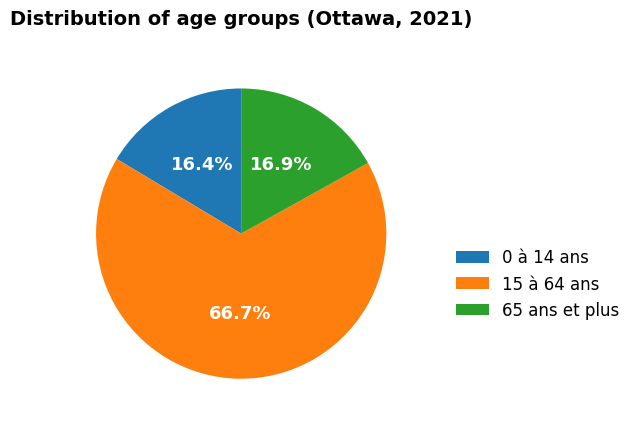

To the nearest percent, what portion does 15 à 64 ans represent?

67%